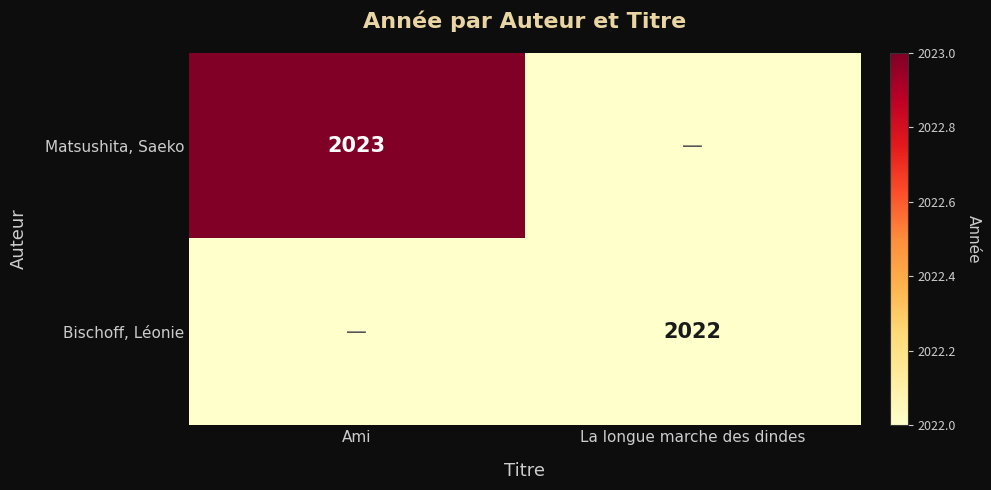

Is it true that Bischoff, Léonie equals 2022 at La longue marche des dindes?

True